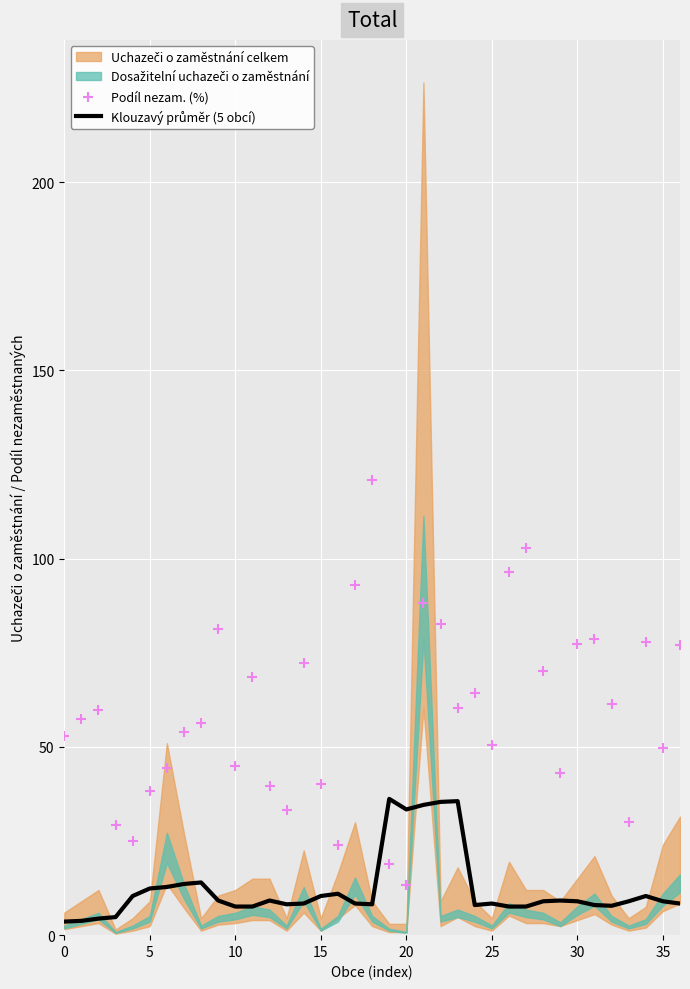

Is the value of Podíl nezam. (%) at 20 greater than the value of Klouzavý průměr (5 obcí) at 10?

Yes